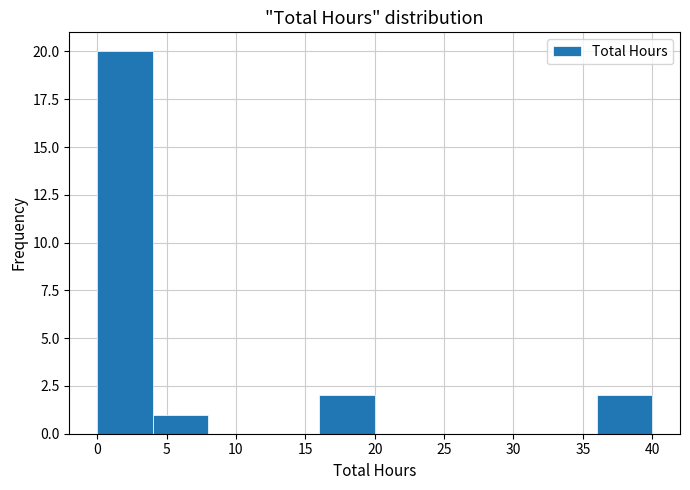

Over which range of the x-axis is the bar tallest?

0 to 4